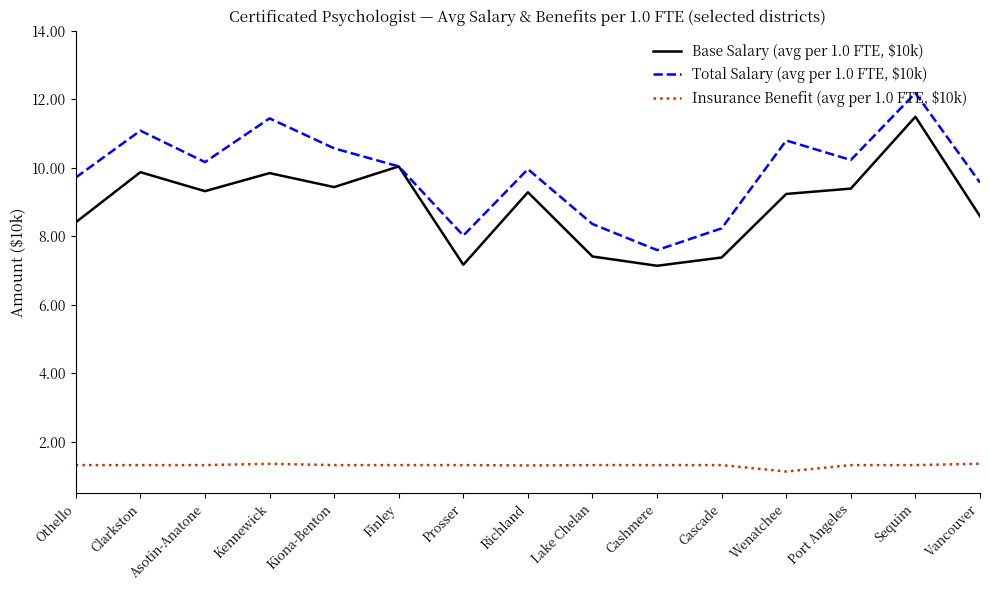

Rank the series at Vancouver from lowest to highest value.

Insurance Benefit (avg per 1.0 FTE, $10k), Base Salary (avg per 1.0 FTE, $10k), Total Salary (avg per 1.0 FTE, $10k)